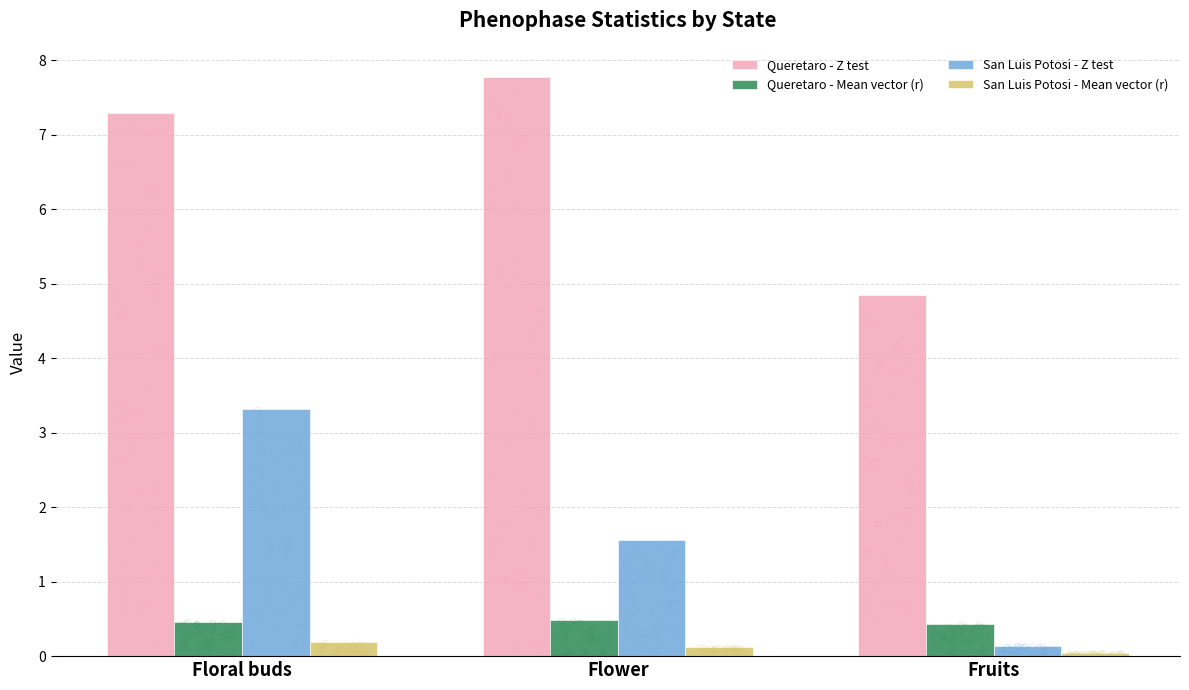

What is the total value across all series at Fruits?

5.5